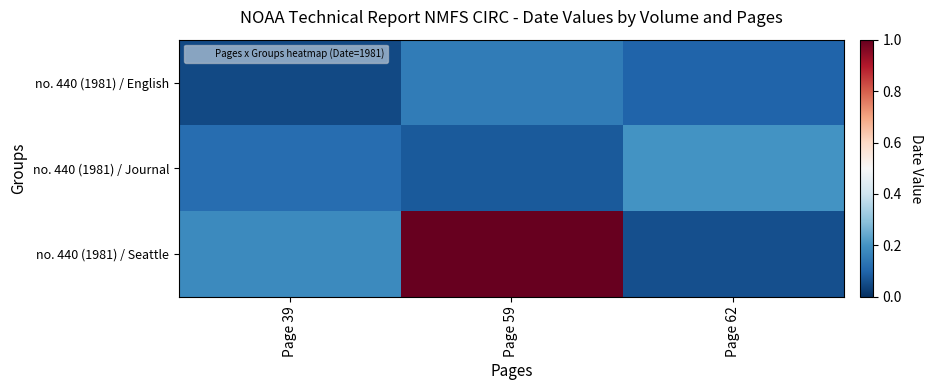

At Page 59, list the series in order from largest to smallest.

no. 440 (1981) / Seattle, no. 440 (1981) / English, no. 440 (1981) / Journal